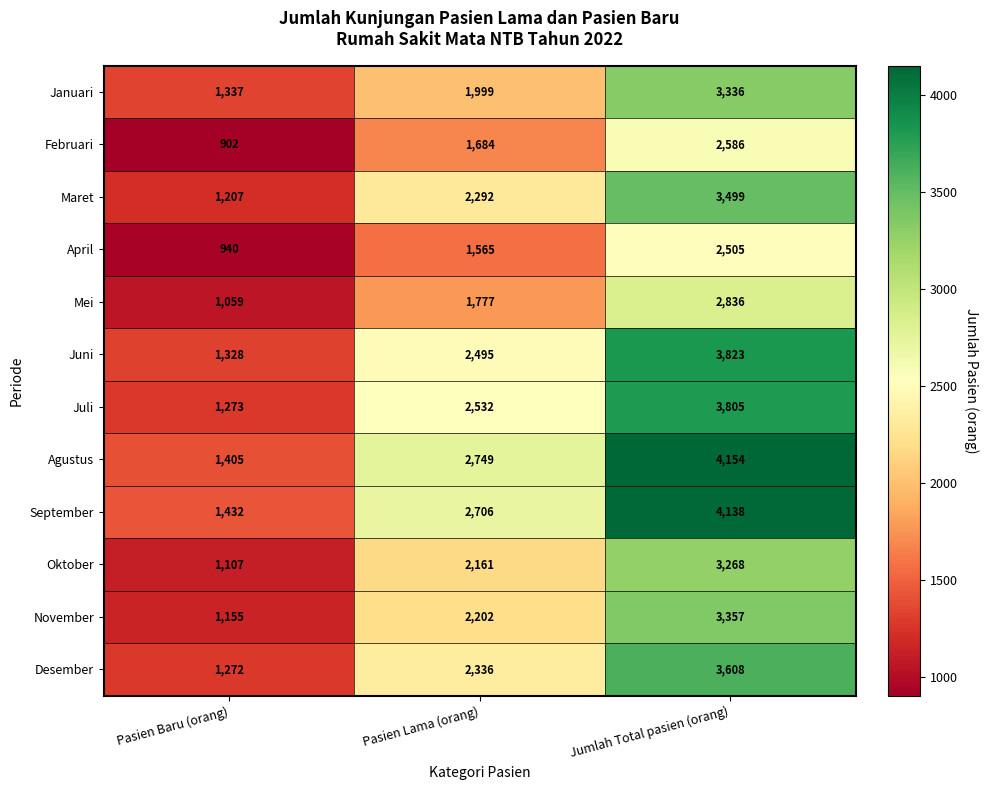

Count the November values in the range 1155 to 3357.

3